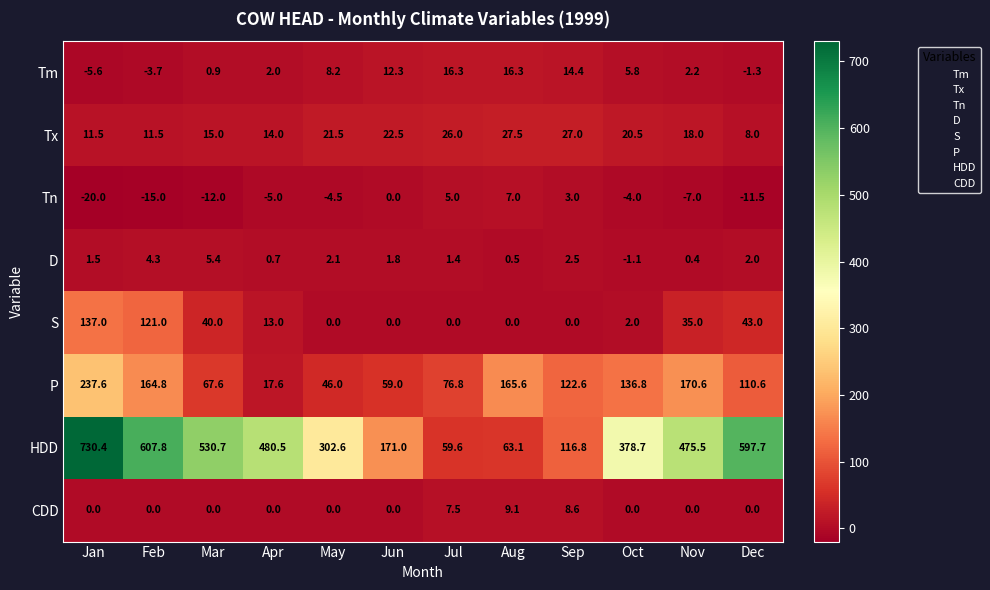

What is the highest value of the P series?

237.6